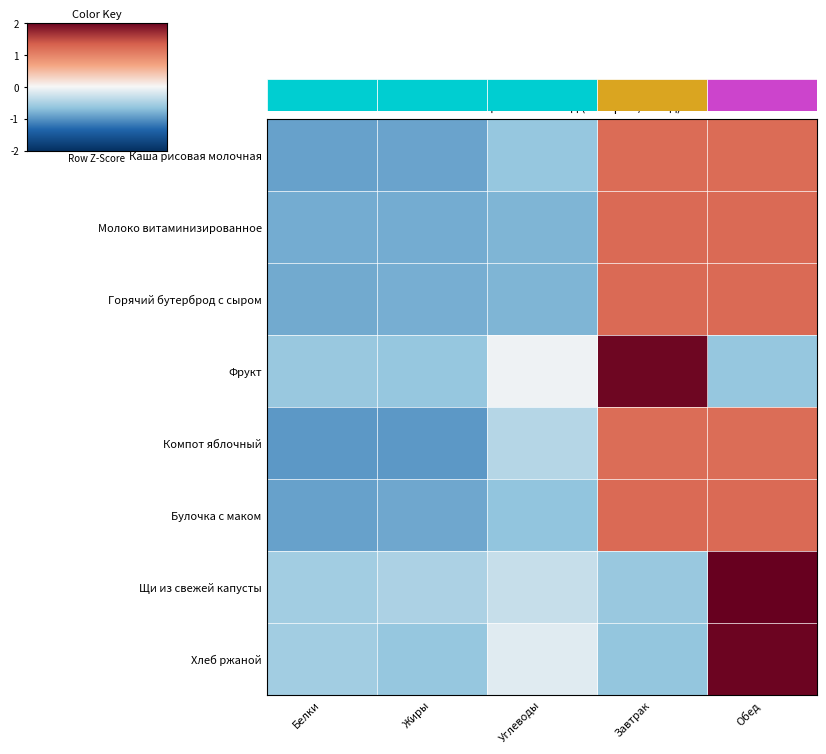

List the labels in order of Щи из свежей капусты value, largest first.

Обед, Углеводы, Жиры, Белки, Завтрак